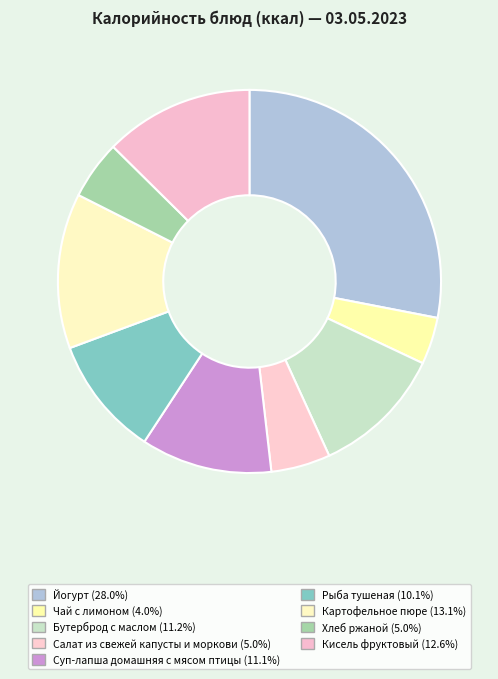

Count the number of slices in the pie.

9